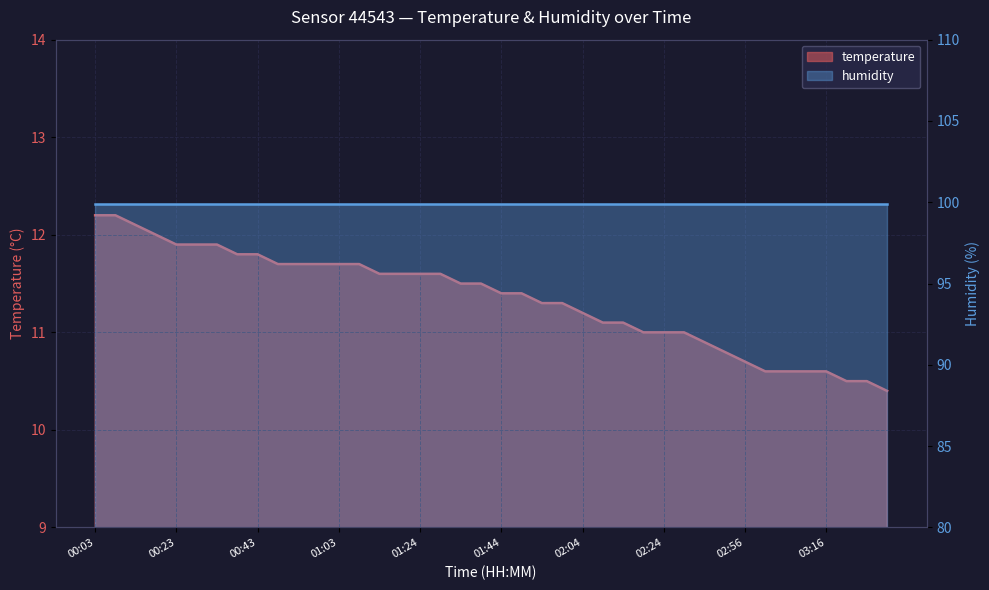

Rank the categories by value from lowest to highest.

03:31, 03:21, 03:26, 03:01, 03:06, 03:11, 03:16, 02:56, 02:39, 02:34, 02:19, 02:24, 02:29, 02:09, 02:14, 02:04, 01:54, 01:59, 01:44, 01:49, 01:34, 01:39, 01:13, 01:19, 01:24, 01:29, 00:48, 00:53, 00:58, 01:03, 01:08, 00:38, 00:43, 00:23, 00:28, 00:33, 00:18, 00:13, 00:03, 00:08